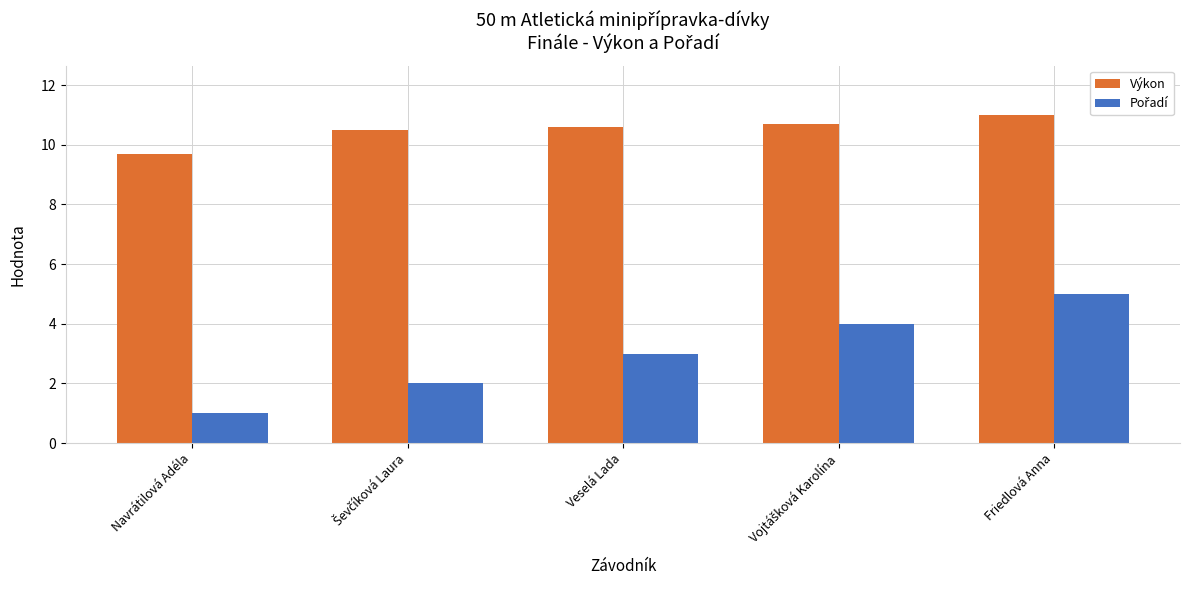

What is the difference between the highest and lowest values at Friedlová Anna?

6.0